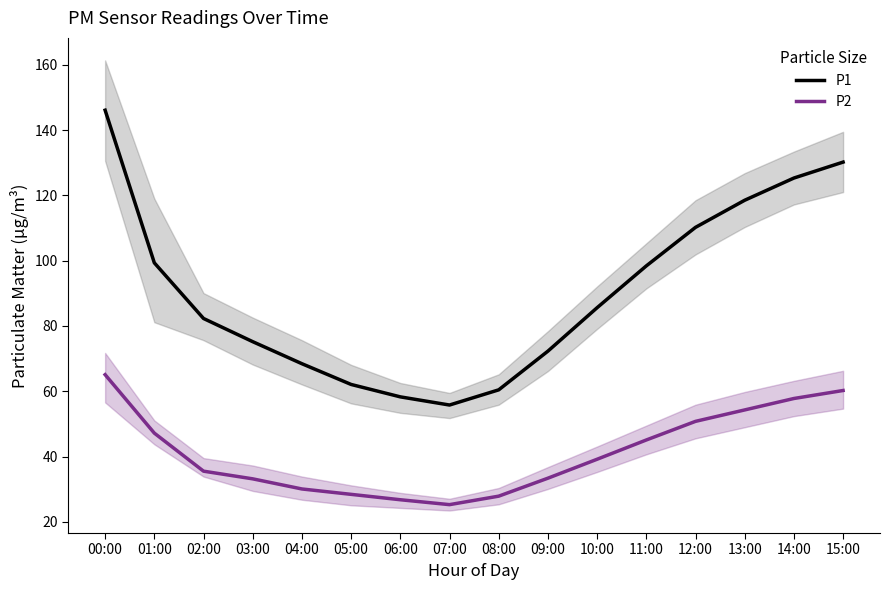

At which label is P1 closest to 100?

01:00